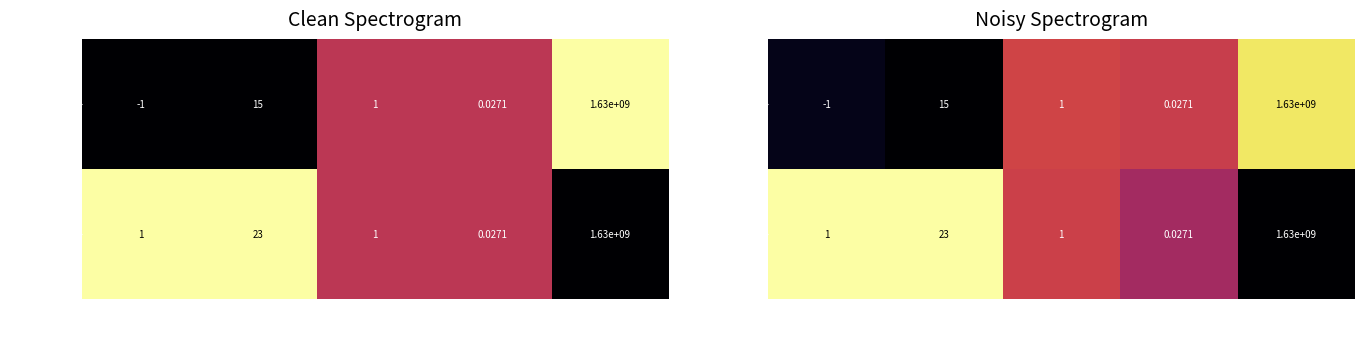

List the series in order of their peak value, highest first.

e0ead64b…, 866f5887…